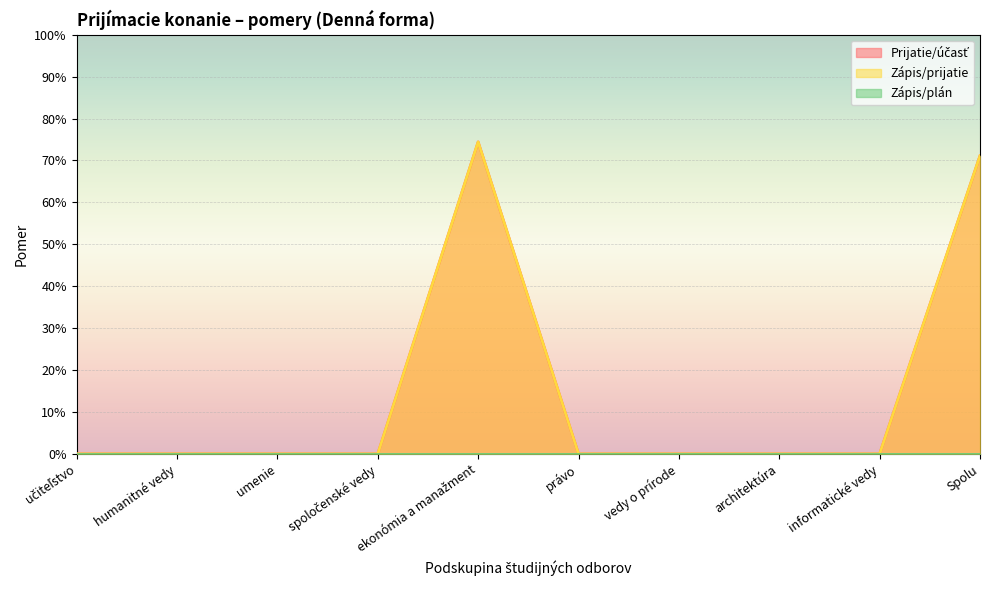

True or false: Zápis/prijatie and Prijatie/účasť intersect in this chart.

False